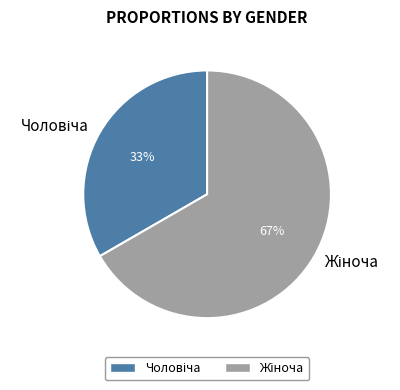

To the nearest percent, what is the average slice percentage?

50%